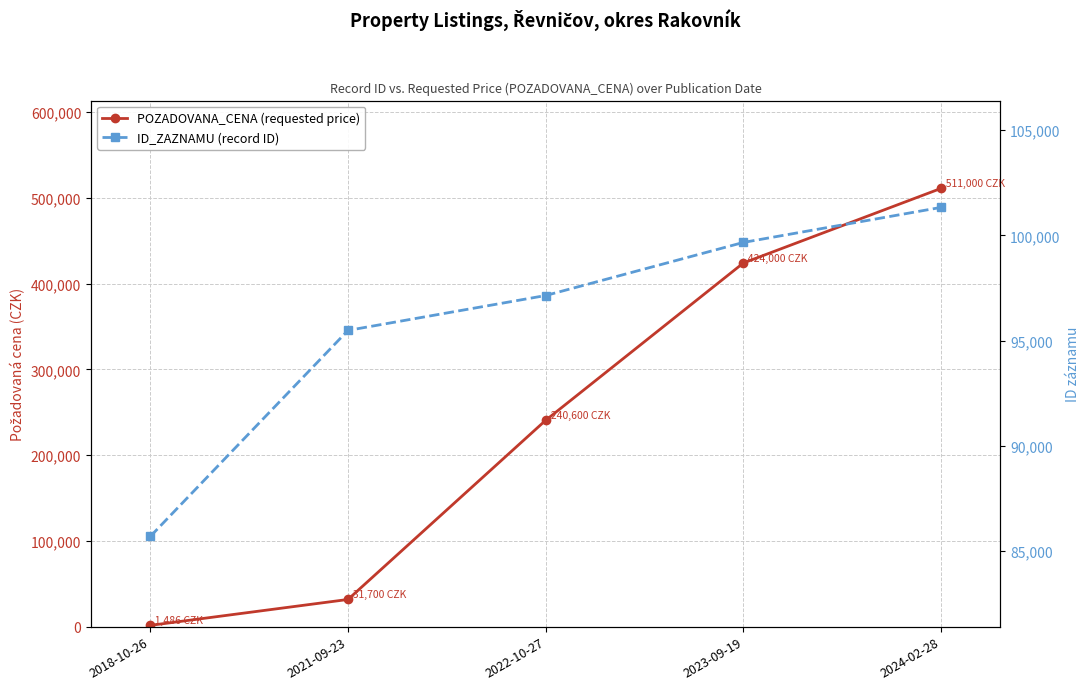

Between 2021-09-23 and 2024-02-28, which series saw the biggest shift?

POZADOVANA_CENA (requested price)